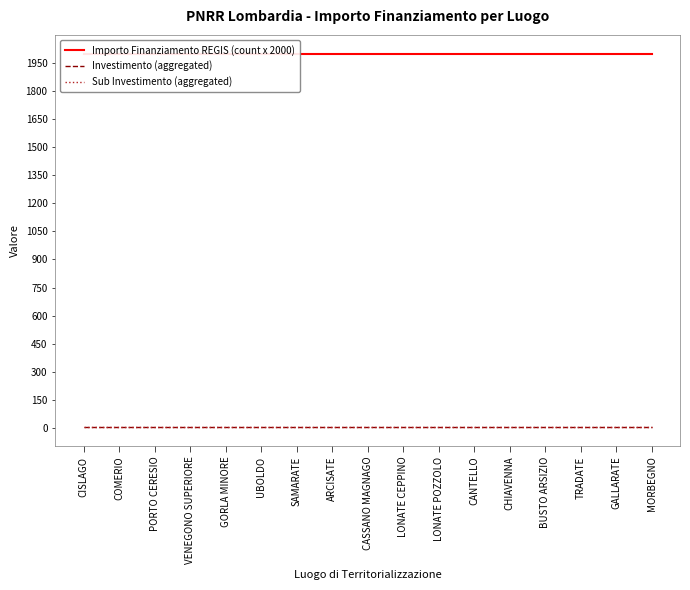

Reading left to right, list all the values displayed in this chart.

Importo Finanziamento REGIS (count x 2000): CISLAGO=2000.0	COMERIO=2000.0	PORTO CERESIO=2000.0	VENEGONO SUPERIORE=2000.0	GORLA MINORE=2000.0	UBOLDO=2000.0	SAMARATE=2000.0	ARCISATE=2000.0	CASSANO MAGNAGO=2000.0	LONATE CEPPINO=2000.0	LONATE POZZOLO=2000.0	CANTELLO=2000.0	CHIAVENNA=2000.0	BUSTO ARSIZIO=2000.0	TRADATE=2000.0	GALLARATE=2000.0	MORBEGNO=2000.0
Investimento (aggregated): CISLAGO=2.1	COMERIO=2.1	PORTO CERESIO=2.1	VENEGONO SUPERIORE=2.1	GORLA MINORE=2.1	UBOLDO=2.1	SAMARATE=2.1	ARCISATE=2.1	CASSANO MAGNAGO=2.1	LONATE CEPPINO=2.1	LONATE POZZOLO=2.1	CANTELLO=2.1	CHIAVENNA=2.1	BUSTO ARSIZIO=2.1	TRADATE=2.1	GALLARATE=2.1	MORBEGNO=2.1
Sub Investimento (aggregated): CISLAGO=2.1	COMERIO=2.1	PORTO CERESIO=2.1	VENEGONO SUPERIORE=2.1	GORLA MINORE=2.1	UBOLDO=2.1	SAMARATE=2.1	ARCISATE=2.1	CASSANO MAGNAGO=2.1	LONATE CEPPINO=2.1	LONATE POZZOLO=2.1	CANTELLO=2.1	CHIAVENNA=2.1	BUSTO ARSIZIO=2.1	TRADATE=2.1	GALLARATE=2.1	MORBEGNO=2.1